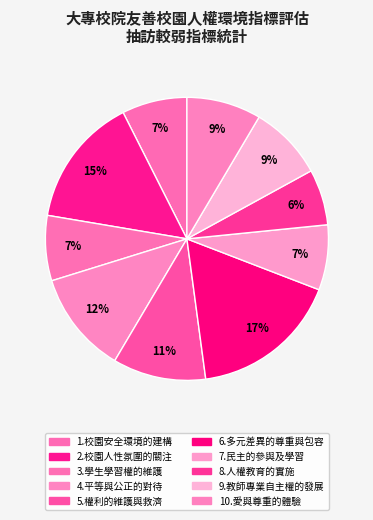

Is there any slice that represents more than half of the pie?

No